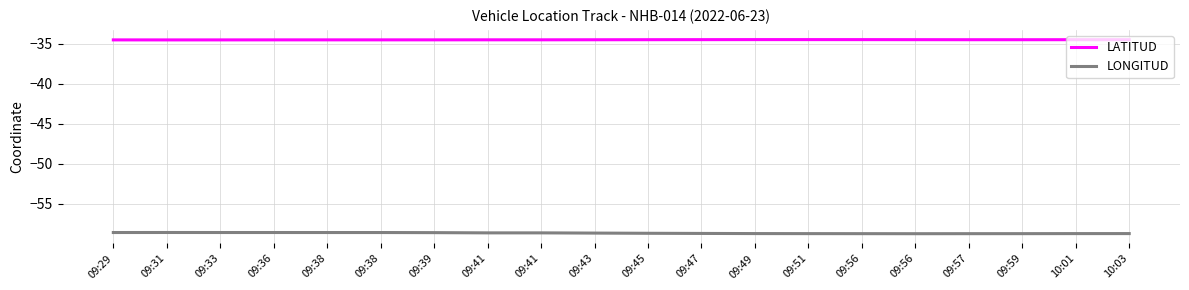

What are all the series names shown in the legend?

LATITUD, LONGITUD